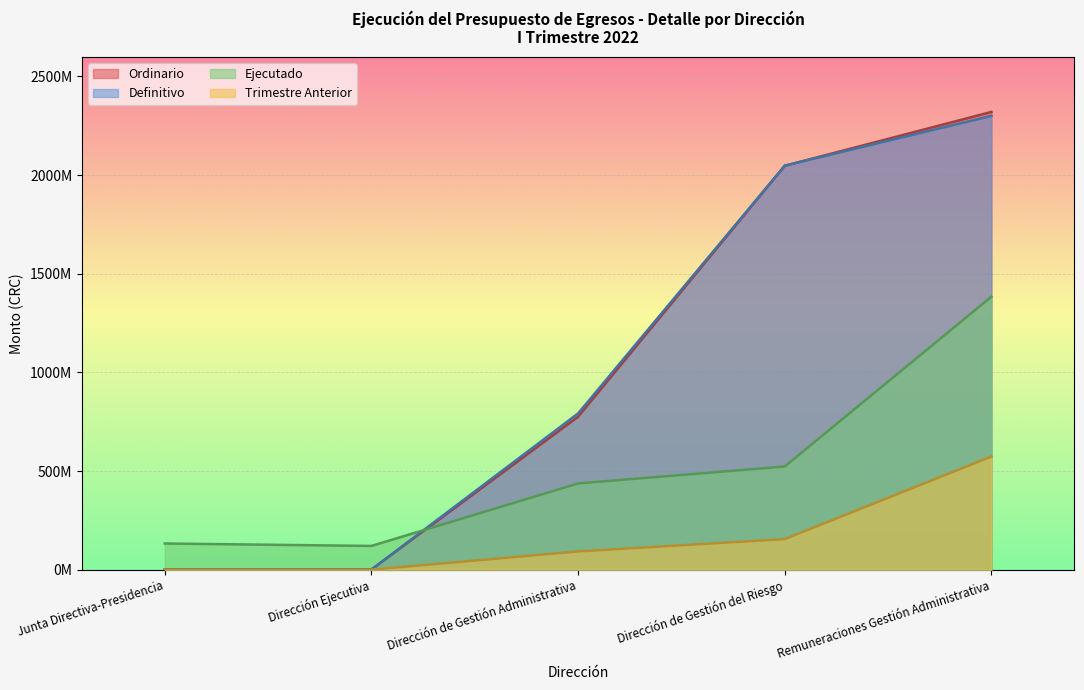

Where is Ordinario nearest to the value 1160375554?

Dirección de Gestión Administrativa